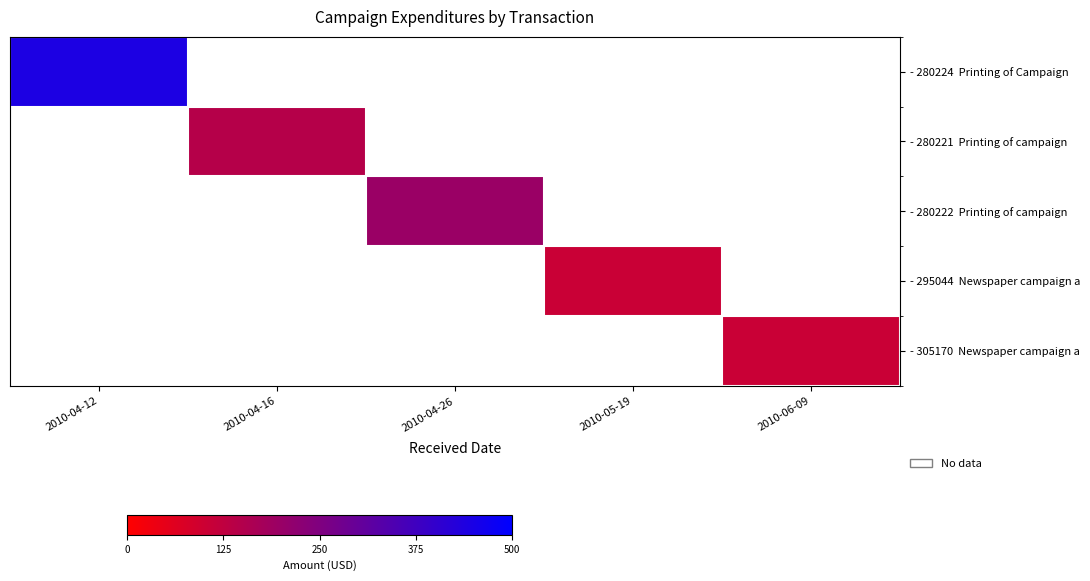

Which category has the lowest value across all series?

2010-05-19